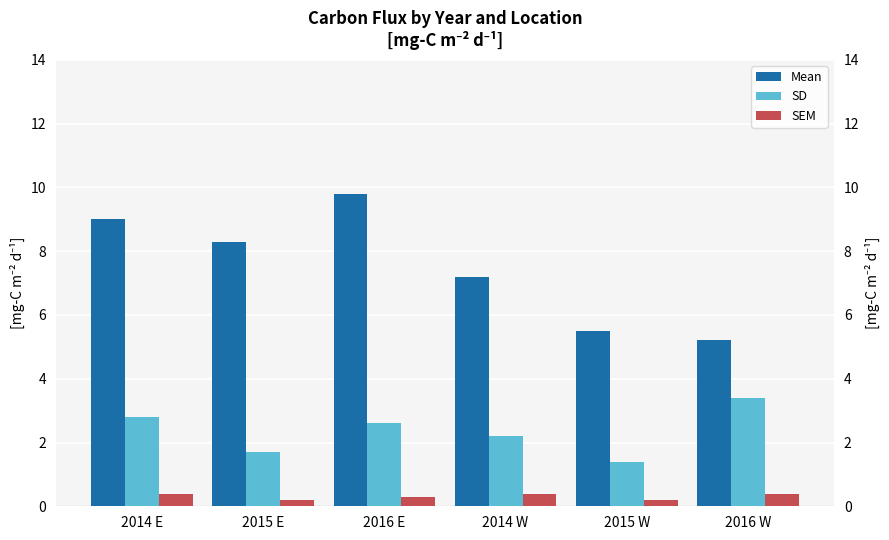

Rank the categories by SD value from highest to lowest.

2016 W, 2014 E, 2016 E, 2014 W, 2015 E, 2015 W